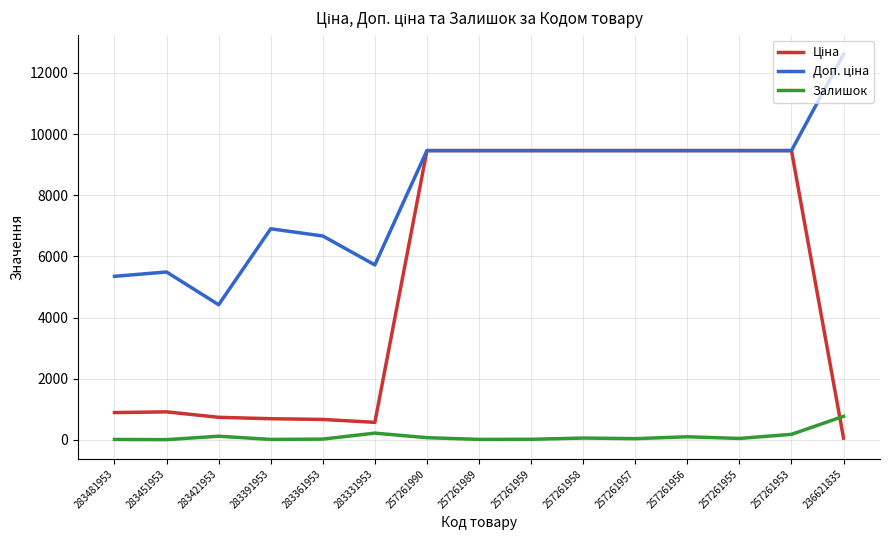

What is the spread (max minus min) of values at 257261953?

9278.9